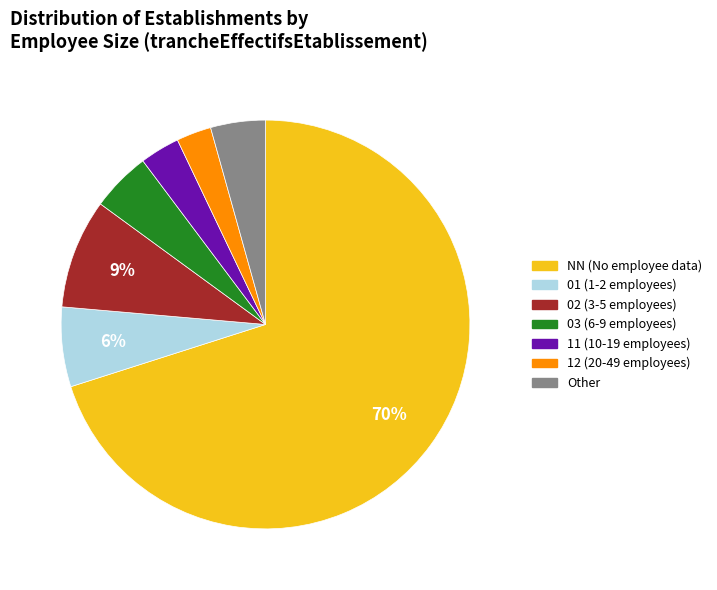

The 02 slice represents 22% of the pie. True or false?

False